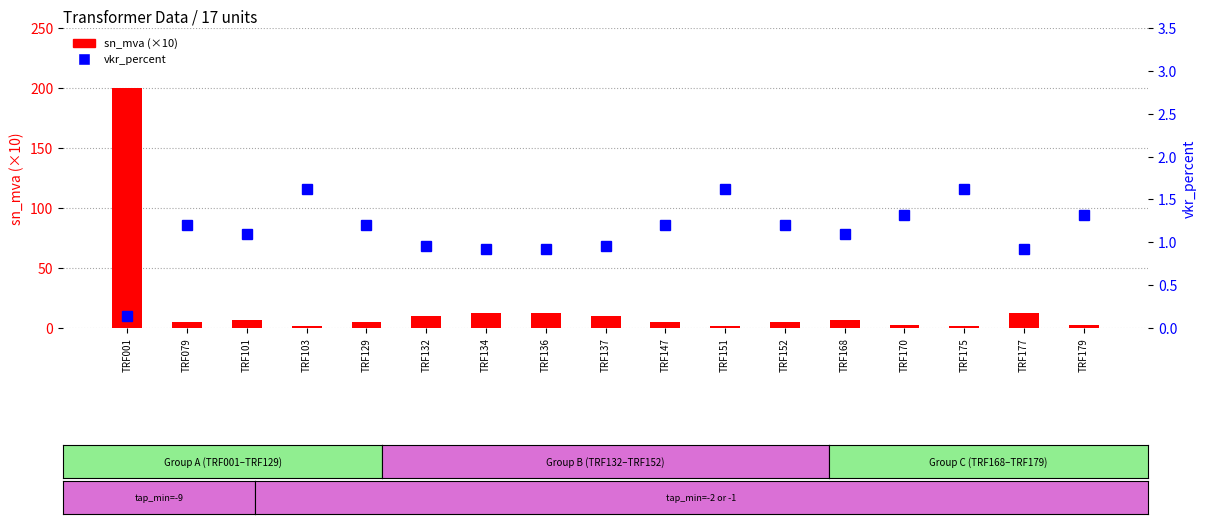

At which category is the sum across all series the highest?

TRF001